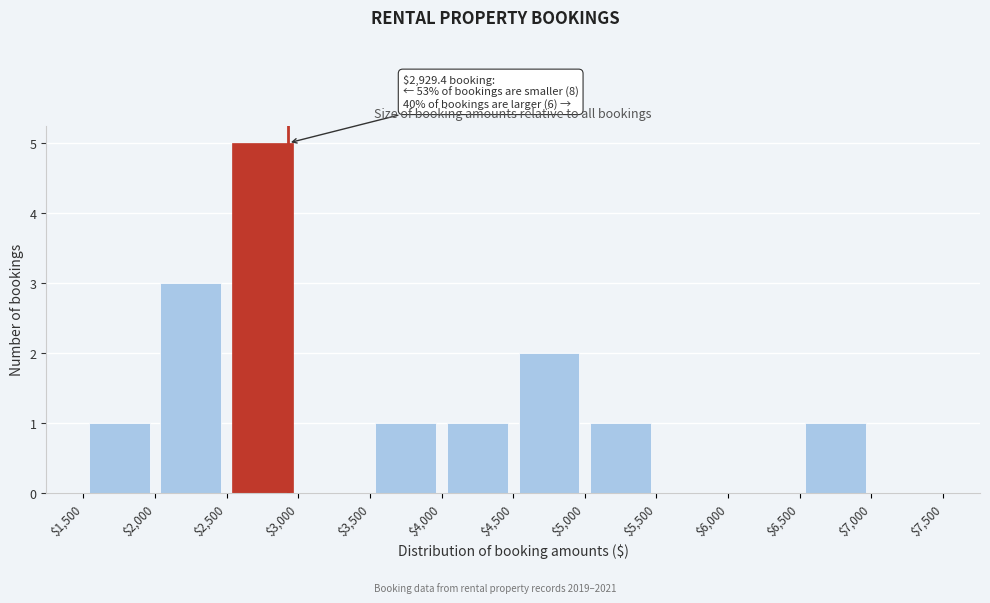

Over which range of the x-axis is the bar tallest?

$2,500 to $3,000